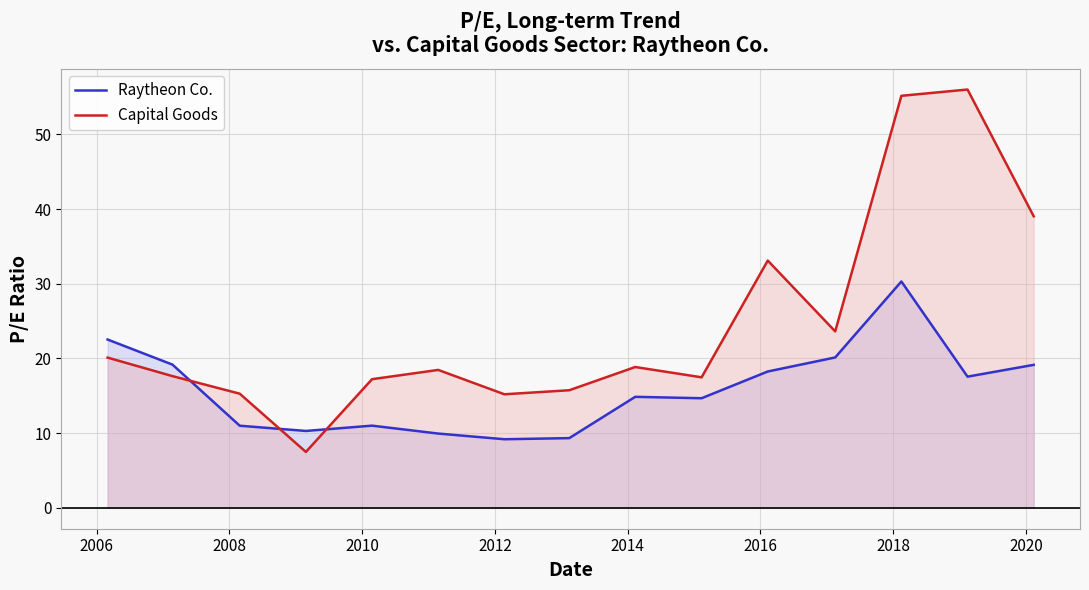

What is the value of the Raytheon Co. point at the 14th from the left?

17.6